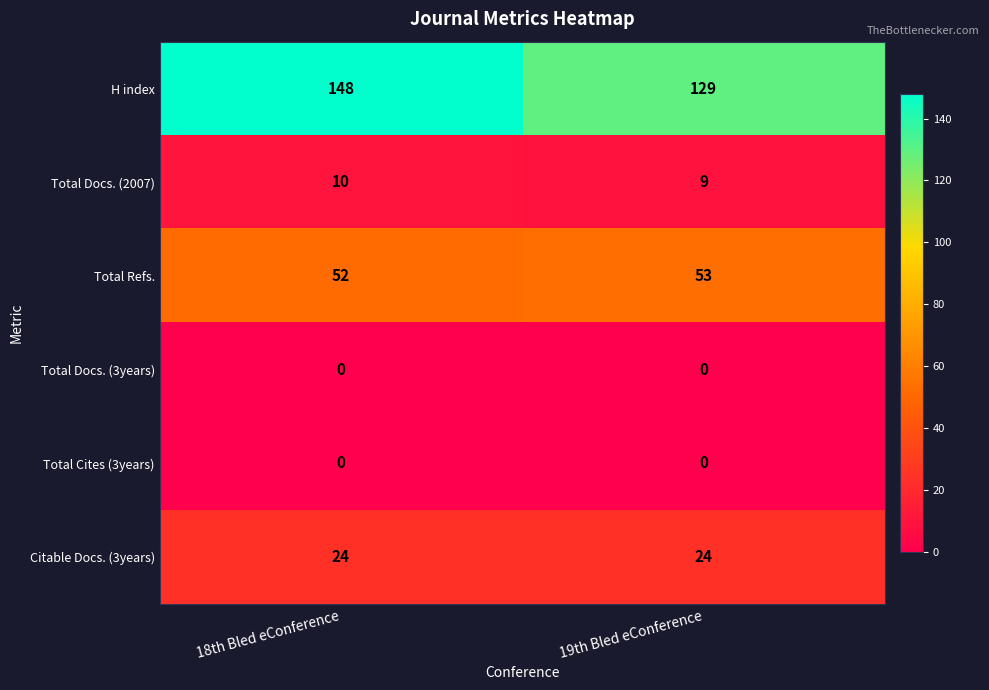

At which label does H index reach its minimum?

19th Bled eConference